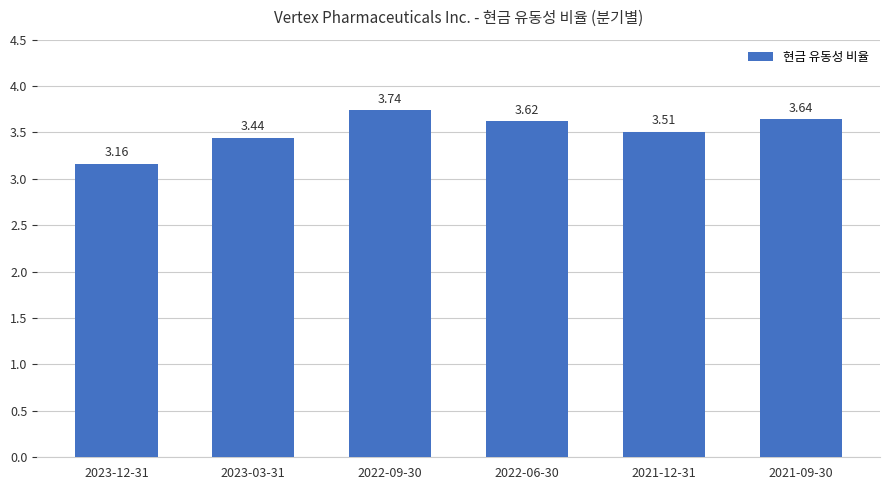

Rank the categories by value from lowest to highest.

2023-12-31, 2023-03-31, 2021-12-31, 2022-06-30, 2021-09-30, 2022-09-30